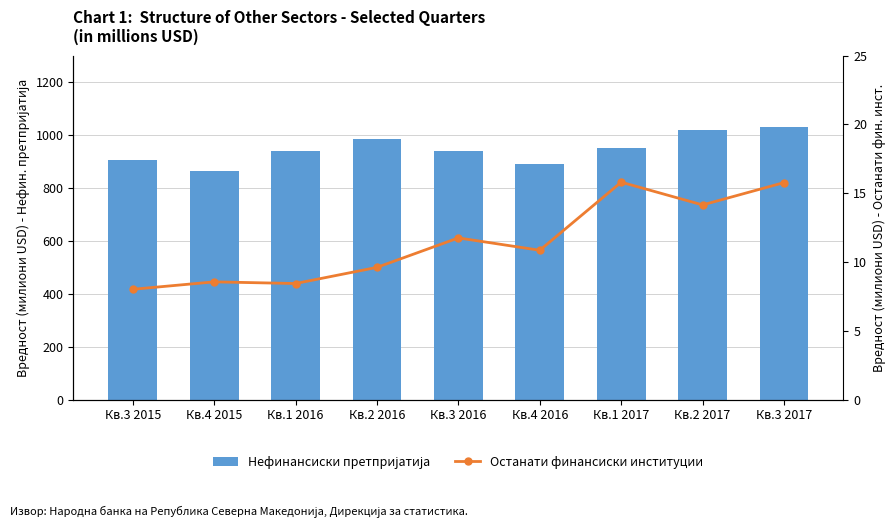

Is it true that Нефинансиски претпријатија equals 528.2 at Кв.2 2017?

False